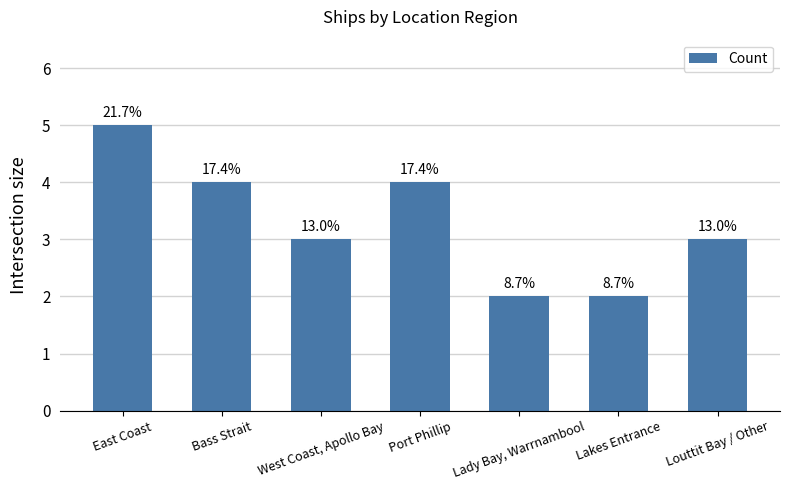

Where does the data first go above 3?

East Coast